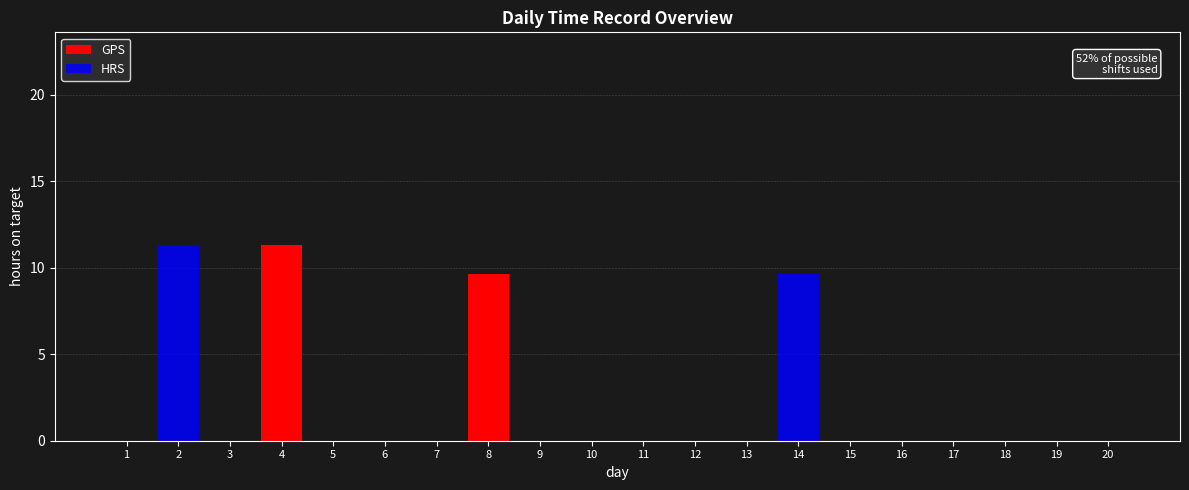

At which category is the sum across all series the highest?

2